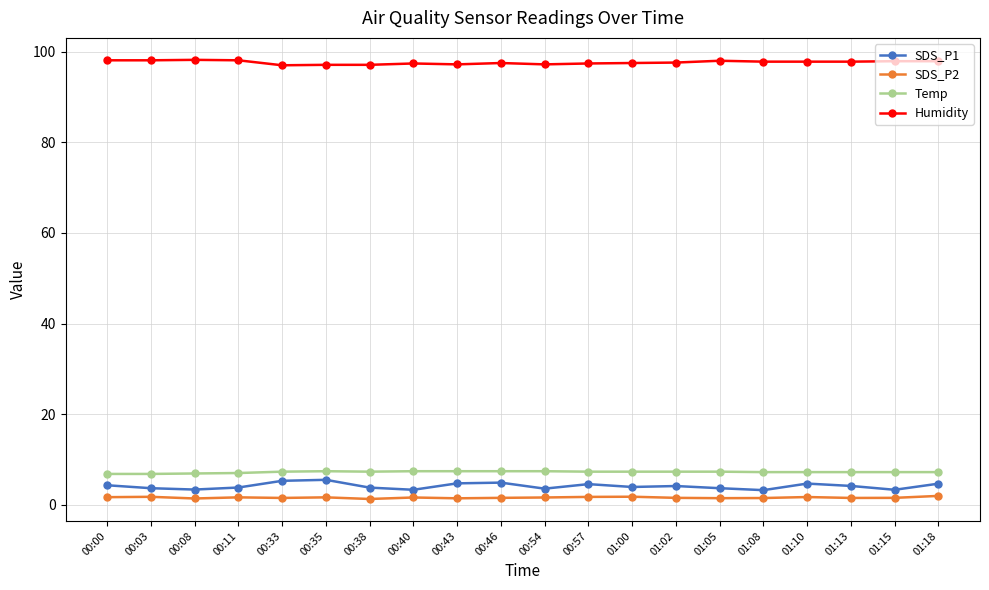

What is the difference between the Temp values at 00:11 and 01:02?

0.3